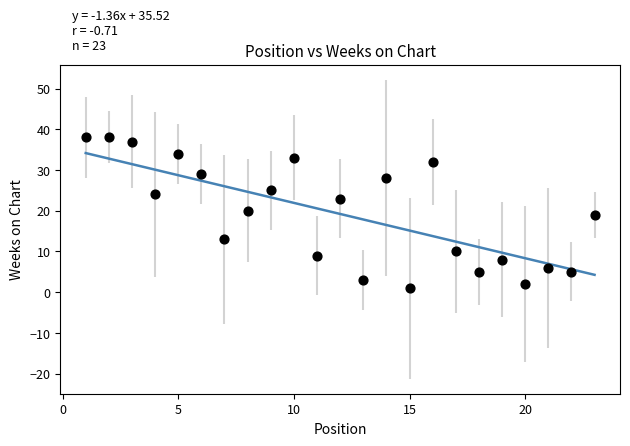

What is the range of Y values (max minus min)?

37